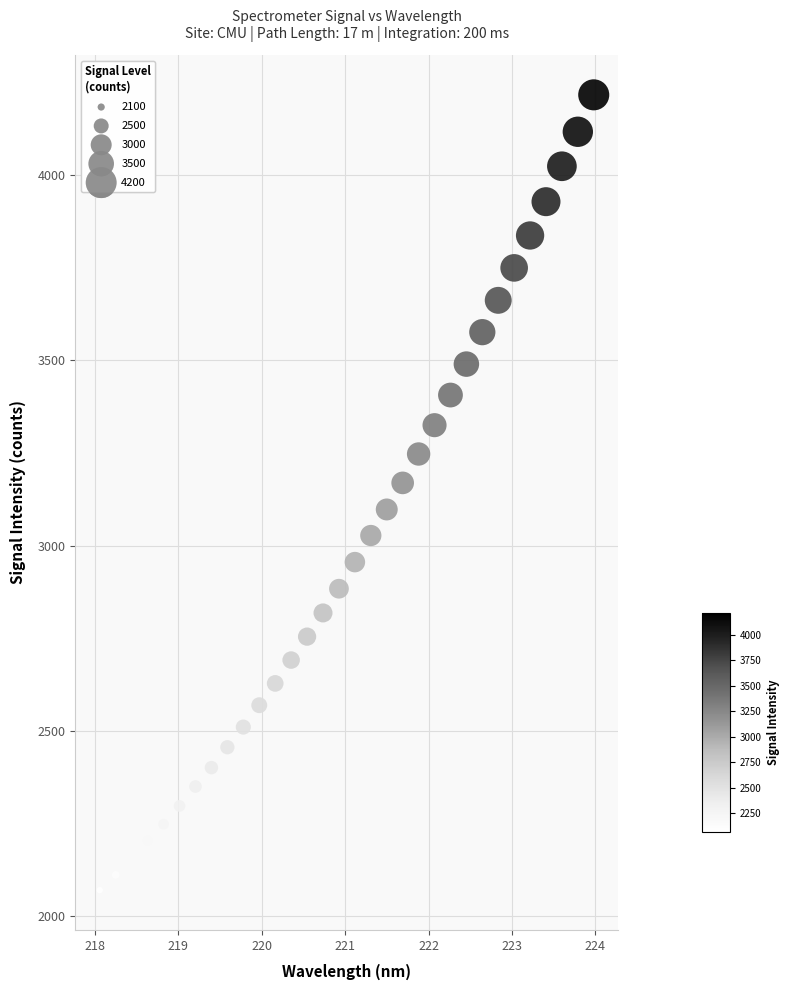

What is the range of X values (max minus min)?

5.9